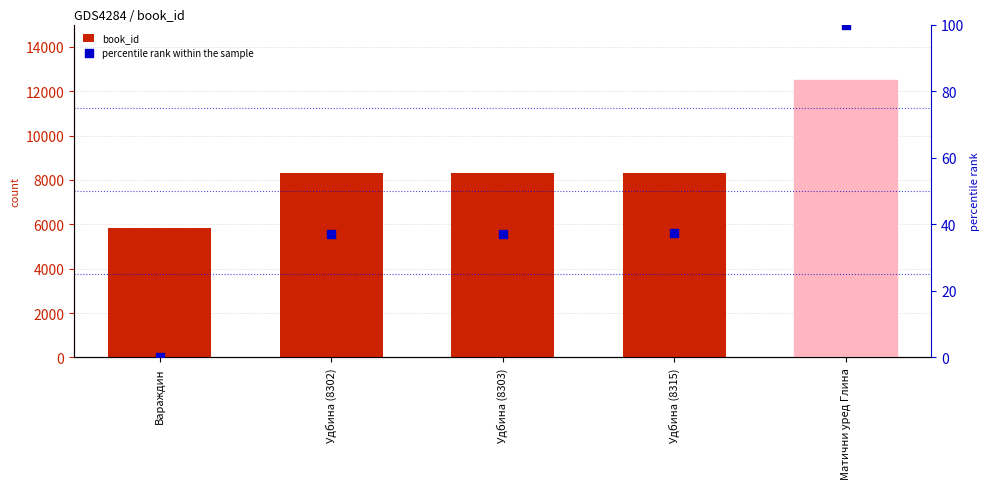

Is the value of percentile rank within the sample at Матични уред Глина greater than the value of book_id at Удбина (8303)?

No